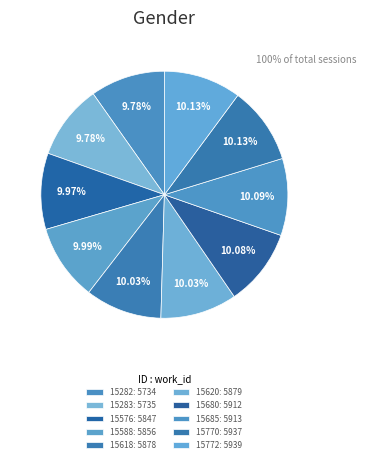

How many segments does this pie chart have?

10